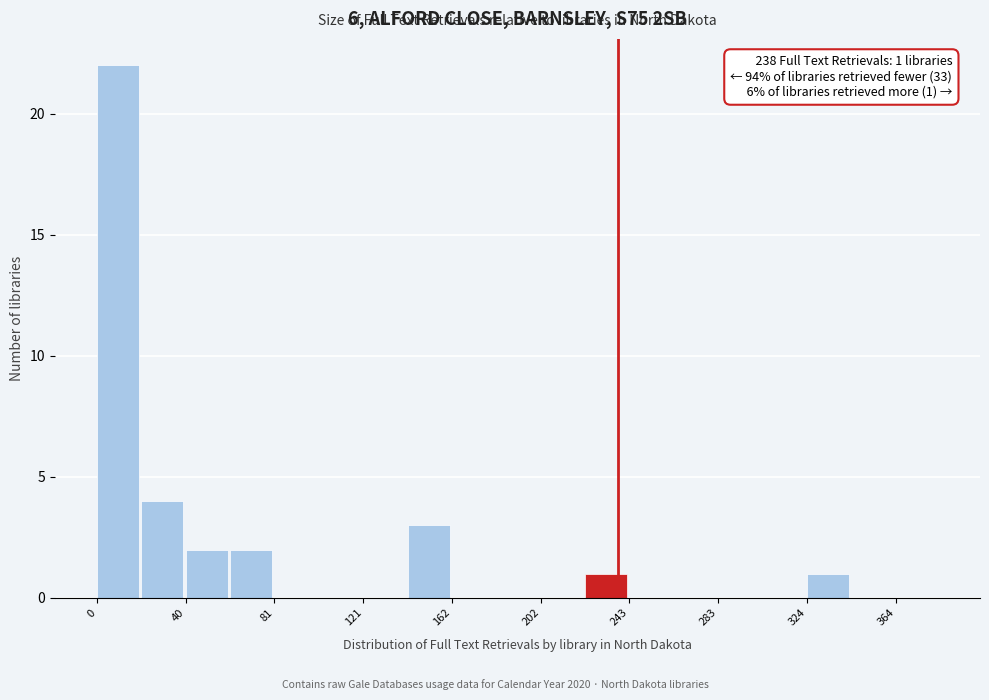

Which range on the x-axis has the tallest bar?

0 to 20